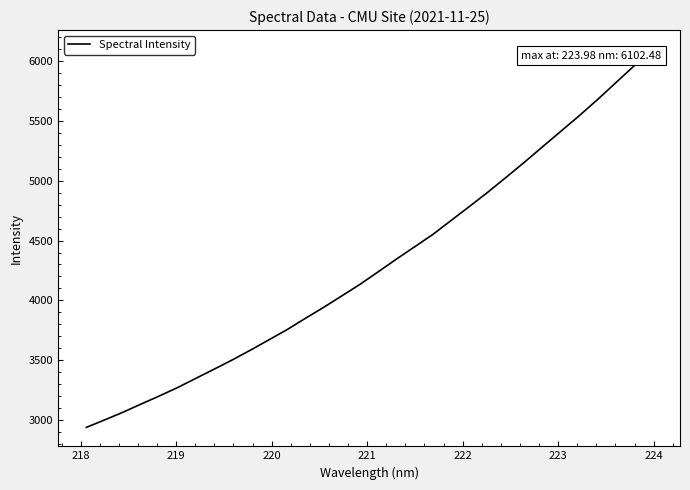

What is the smallest value displayed?

2937.2